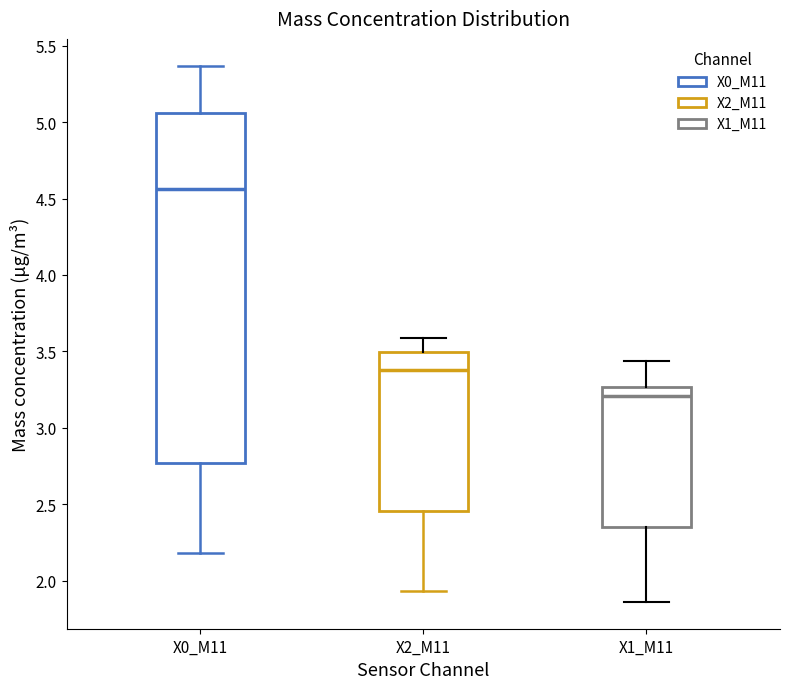

Reading left to right, transcribe this box plot: for each box, give where its median line is, the range the box spans, and where its two whiskers end, as read against the y-axis. The values are not printed on the chart, so give them approximately, as read against the axis.

X0_M11: median 4.55, box 2.75 to 5.05, whiskers 2.20 to 5.35
X2_M11: median 3.40, box 2.45 to 3.50, whiskers 1.95 to 3.60
X1_M11: median 3.20, box 2.35 to 3.25, whiskers 1.85 to 3.45